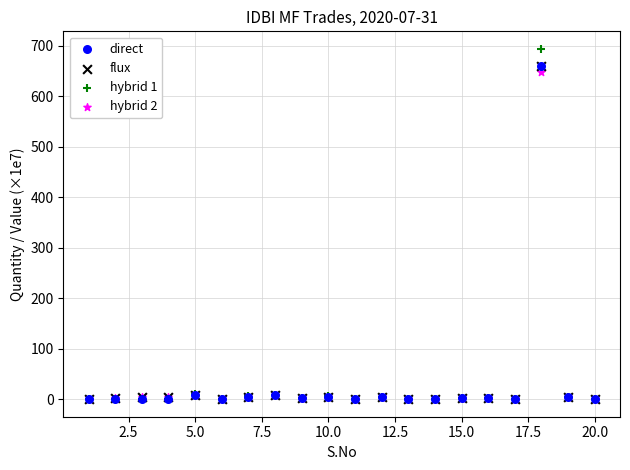

Which series reaches the maximum Y coordinate?

hybrid 1